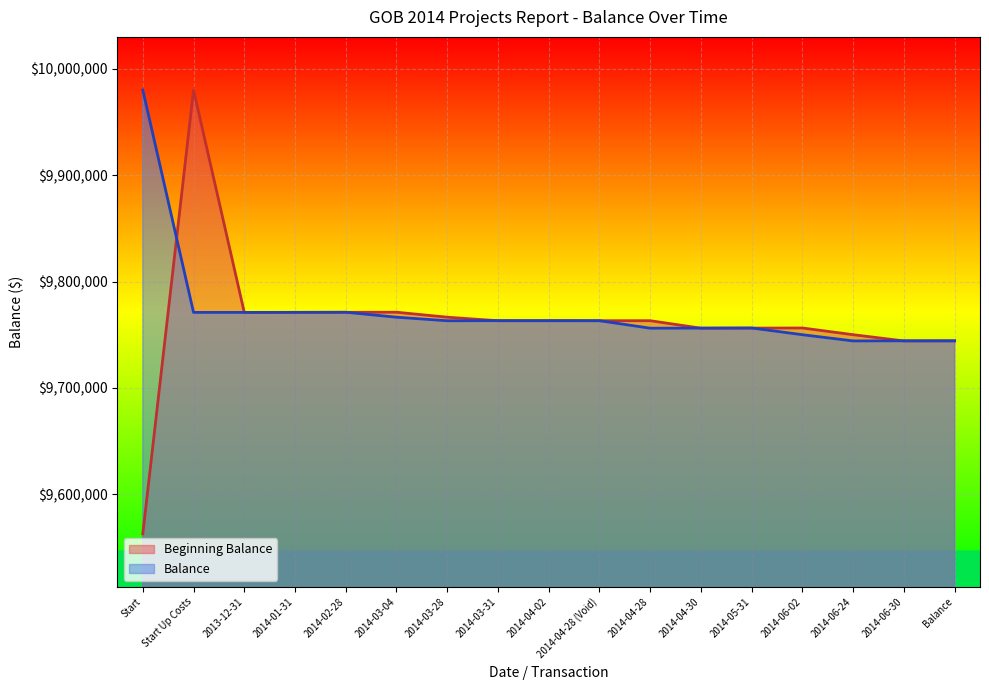

Between 2014-04-28 and 2014-05-31, which series saw the biggest shift?

Beginning Balance